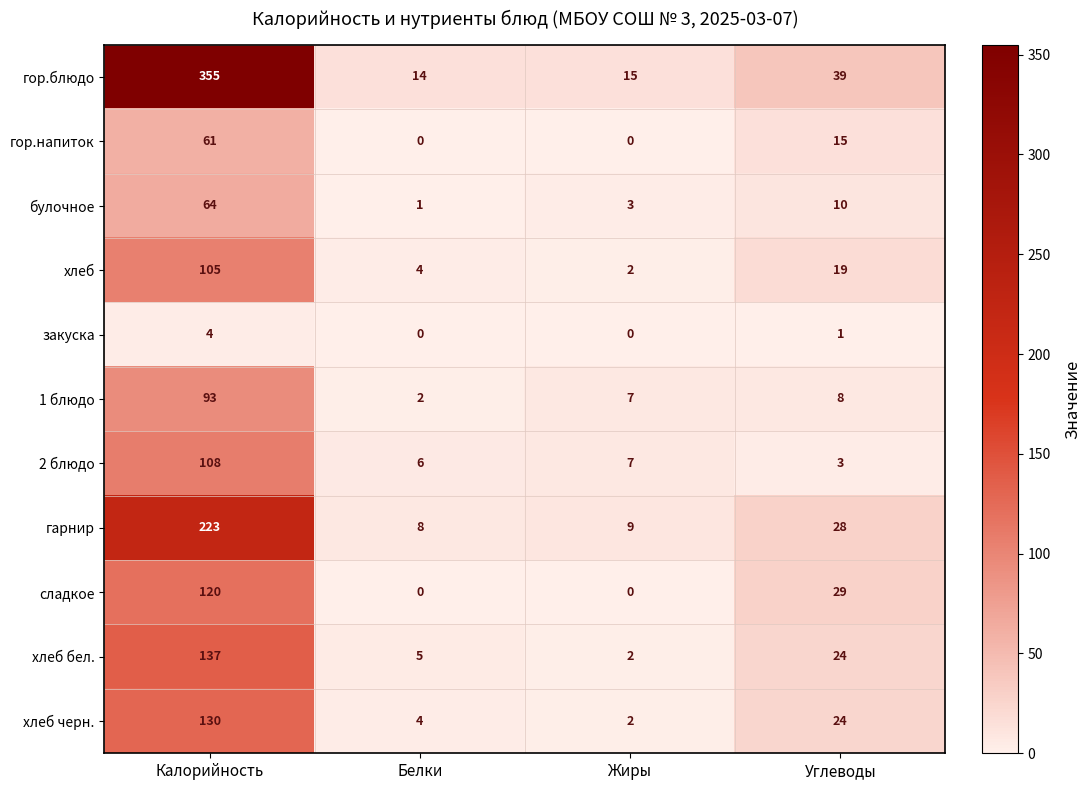

Which series has the widest spread of values?

гор.блюдо